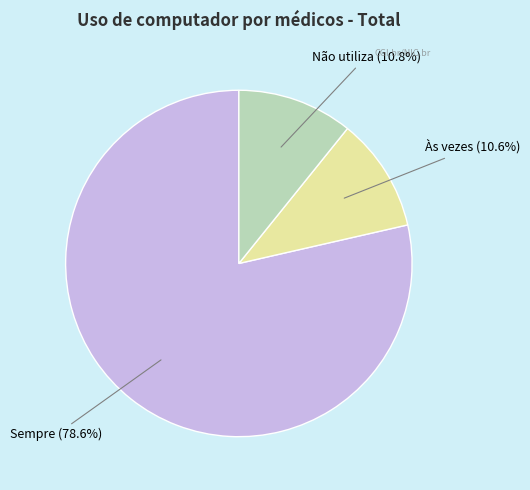

Is there a majority slice in this chart?

Yes